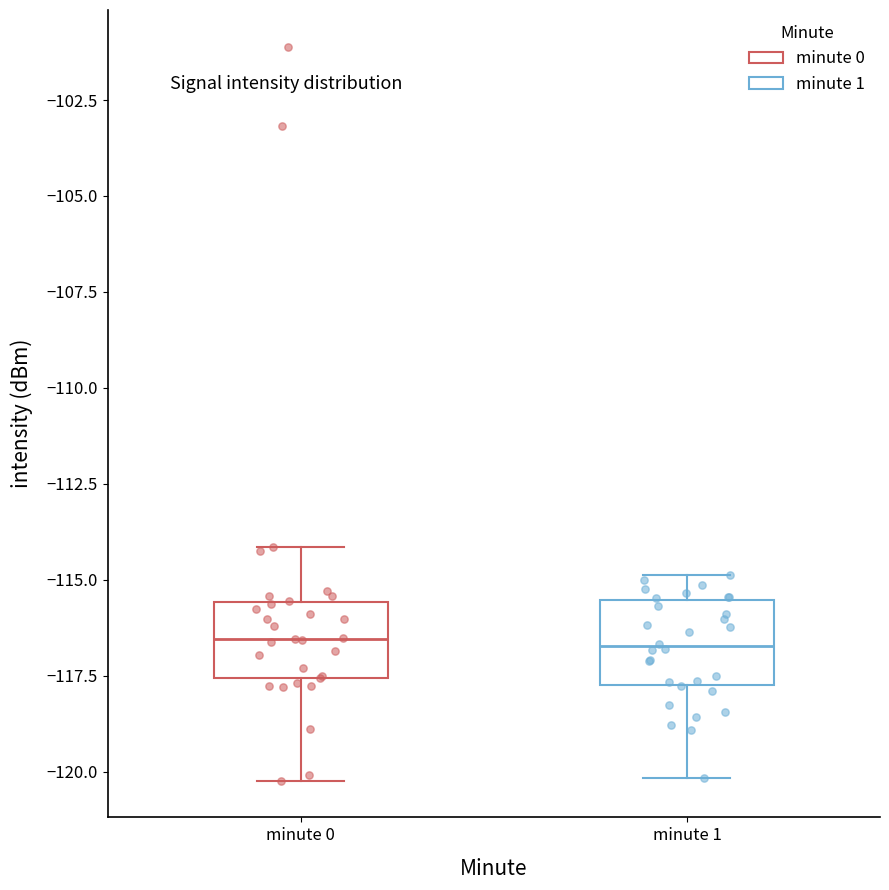

Reading left to right, transcribe this box plot: for each box, give where its median line is, the range the box spans, and where its two whiskers end, as read against the y-axis. The values are not printed on the chart, so give them approximately, as read against the axis.

minute 0: median -116.5, box -117.5 to -115.5, whiskers -120.0 to -114.0
minute 1: median -116.5, box -117.5 to -115.5, whiskers -120.0 to -115.0